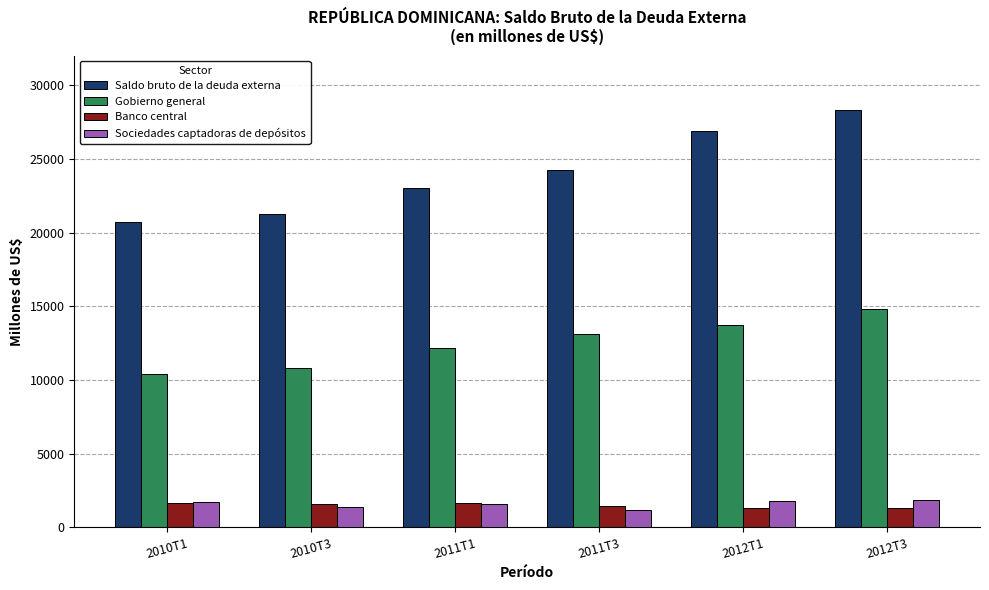

Which series changed the most between 2011T1 and 2012T3?

Saldo bruto de la deuda externa